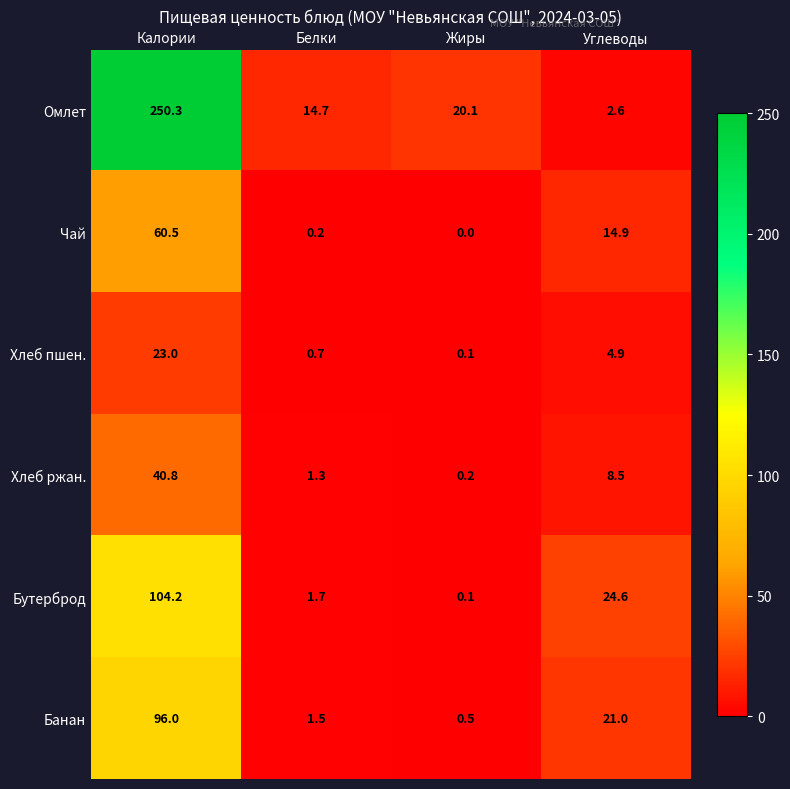

At which label is Хлеб пшен. closest to 11?

Углеводы